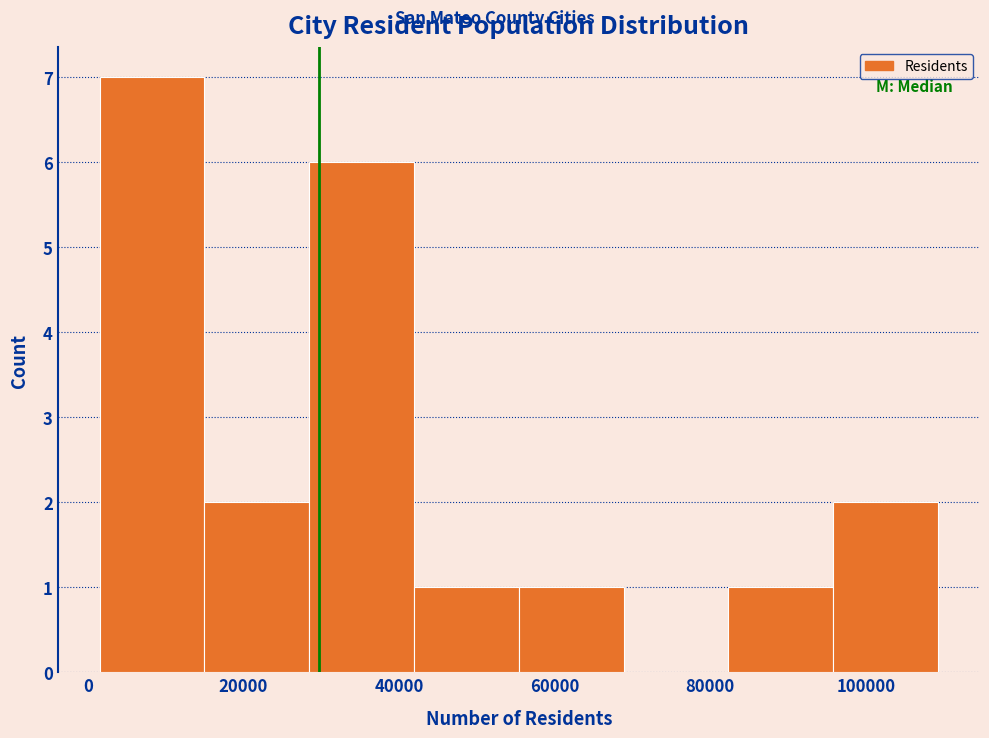

Which range on the x-axis has the tallest bar?

2000 to 14000